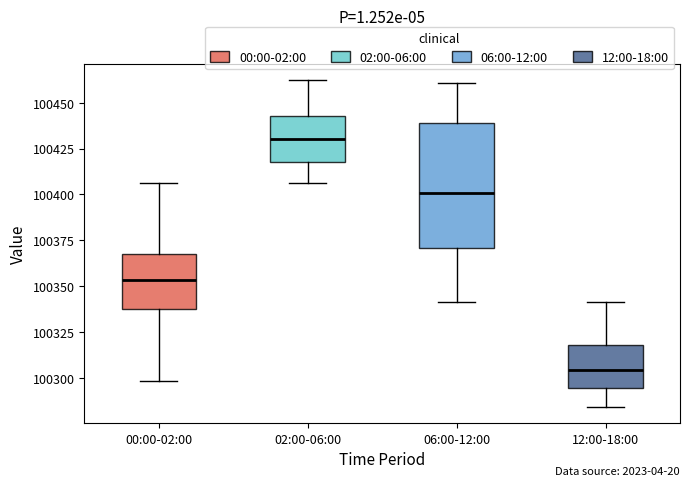

Reading left to right, transcribe this box plot: for each box, give where its median line is, the range the box spans, and where its two whiskers end, as read against the y-axis. The values are not printed on the chart, so give them approximately, as read against the axis.

00:00-02:00: median 100355, box 100340 to 100370, whiskers 100300 to 100405
02:00-06:00: median 100430, box 100415 to 100445, whiskers 100405 to 100460
06:00-12:00: median 100400, box 100370 to 100440, whiskers 100340 to 100460
12:00-18:00: median 100305, box 100295 to 100320, whiskers 100285 to 100340